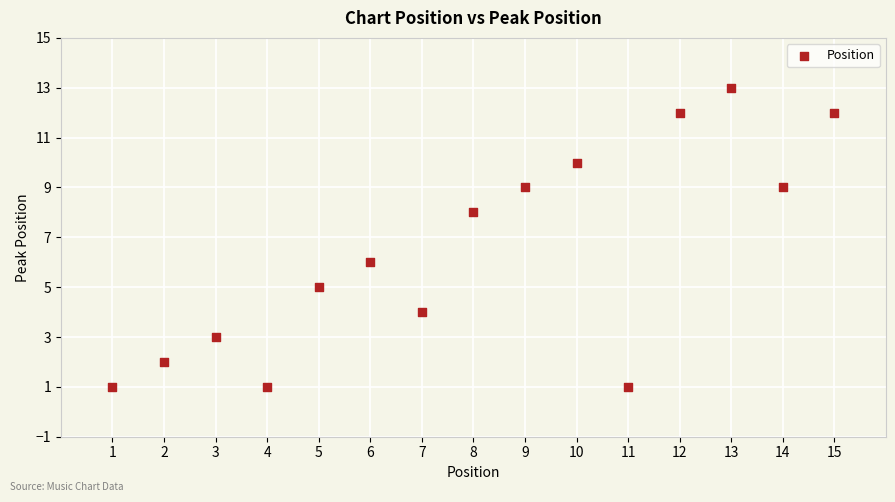

What is the range of X values (max minus min)?

14